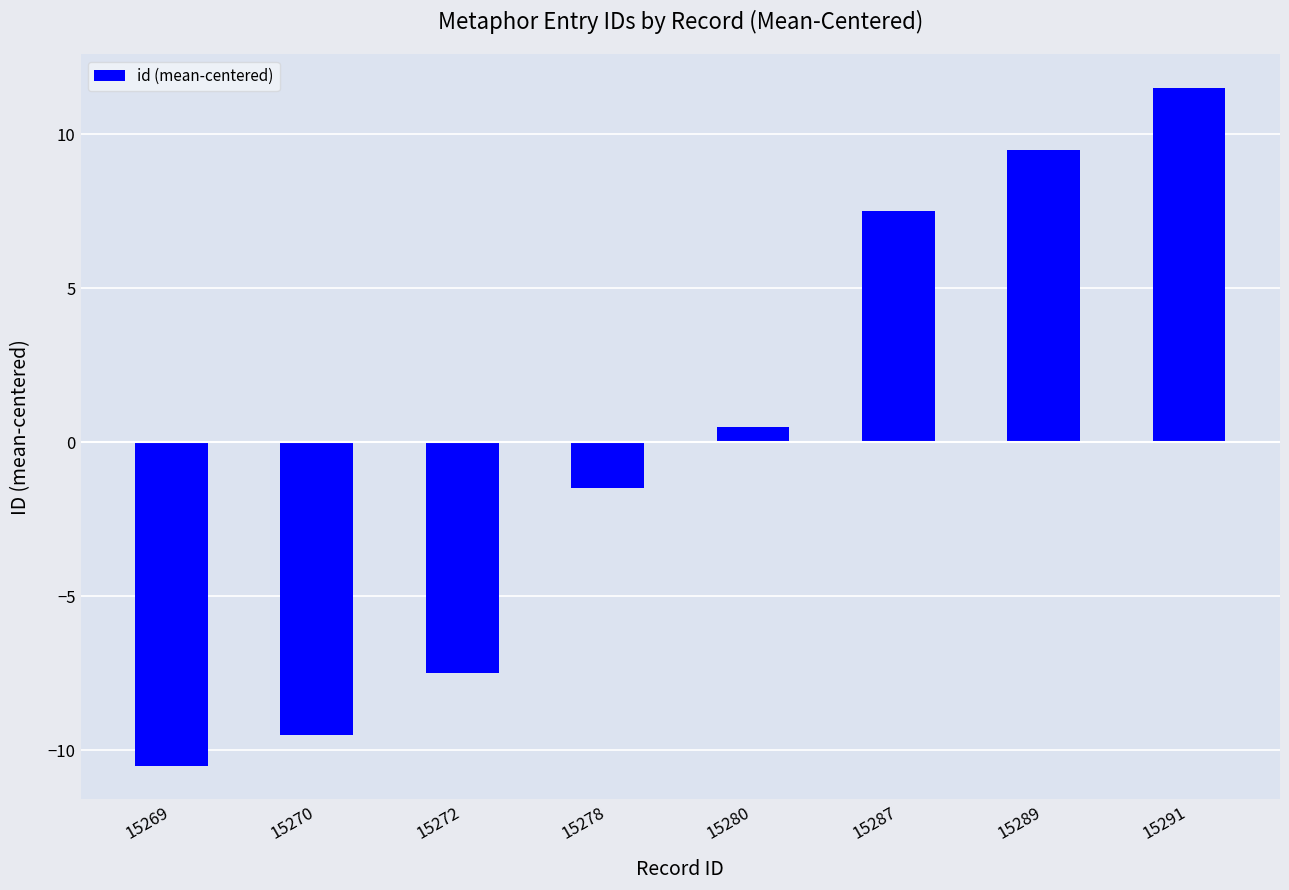

What is the minimum value shown in the chart?

-10.5